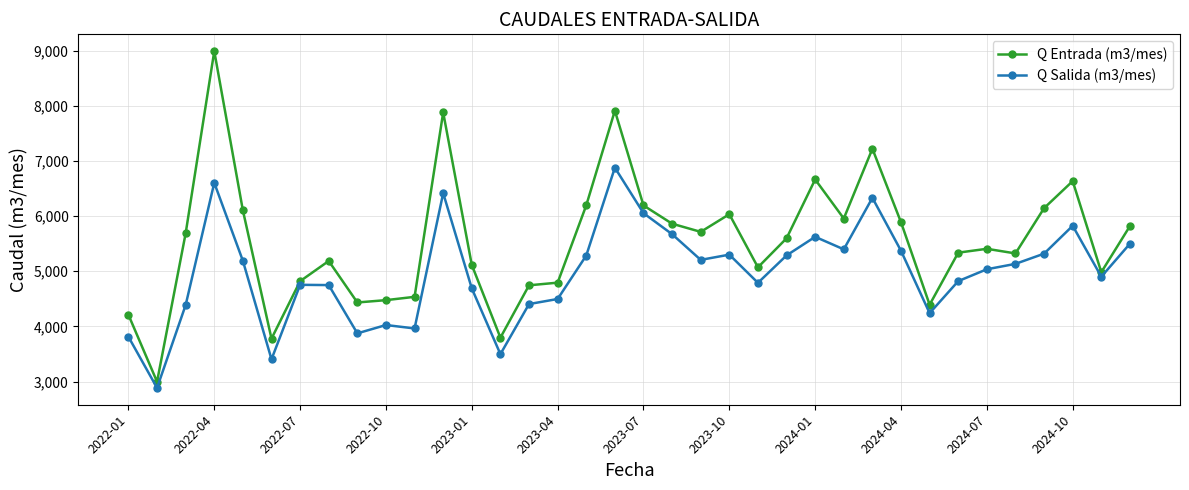

What is the value of the Q Salida (m3/mes) point at the 36th from the left?

5499